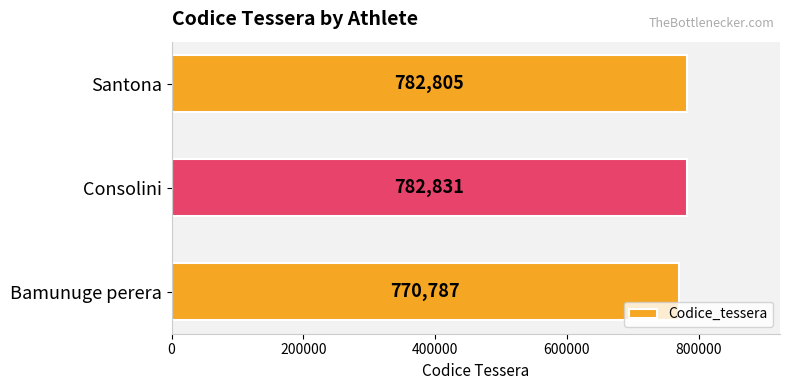

How many data points are less than 782805?

1